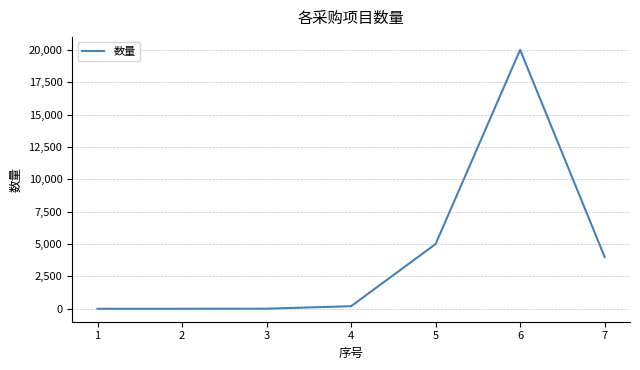

Is it true that the value at 5 is 5000?

True